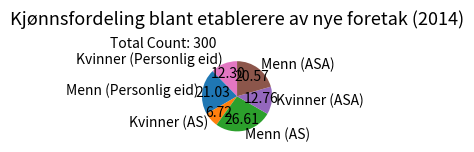

Is it true that Menn (AS) is 37% of the pie?

False